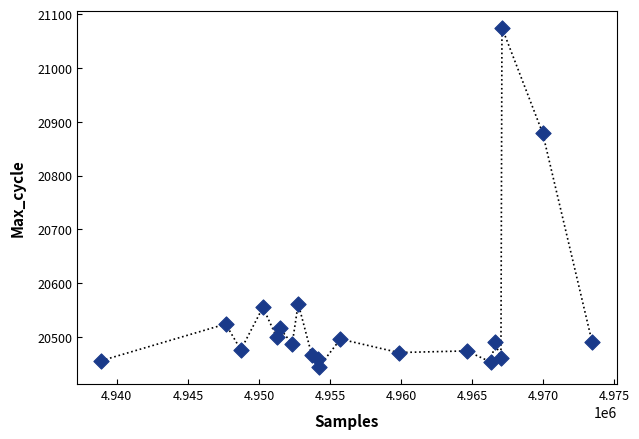

What Y value in the scatter plot is closest to 20759?

20879